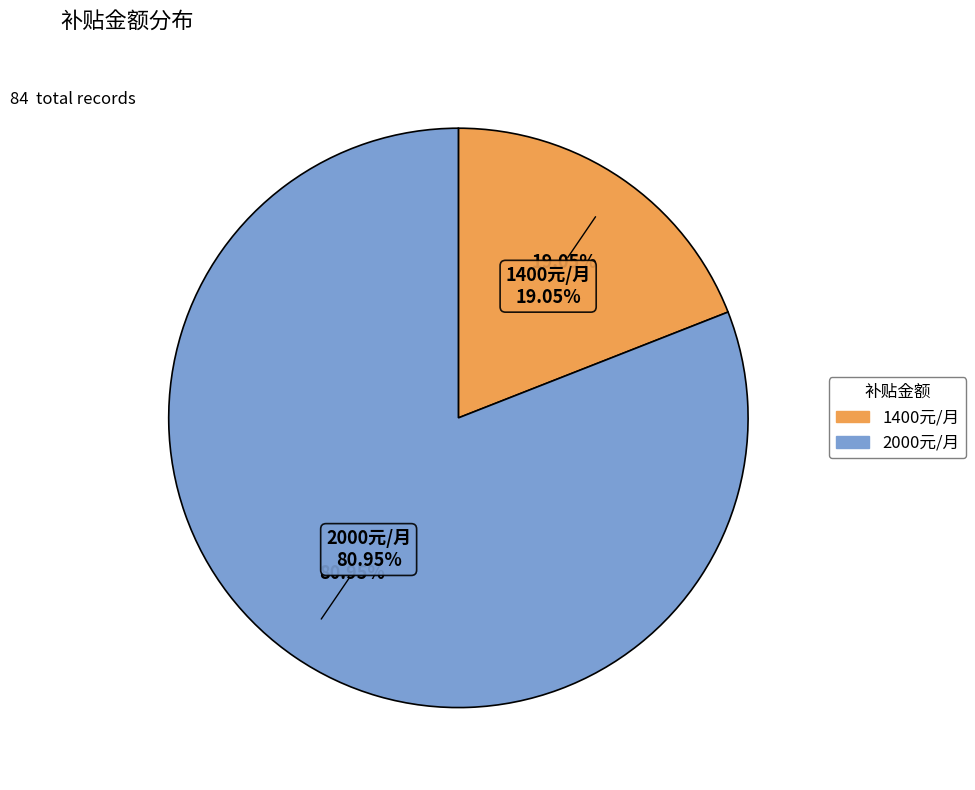

To the nearest percent, what is the difference between the largest and smallest slice percentages?

62%